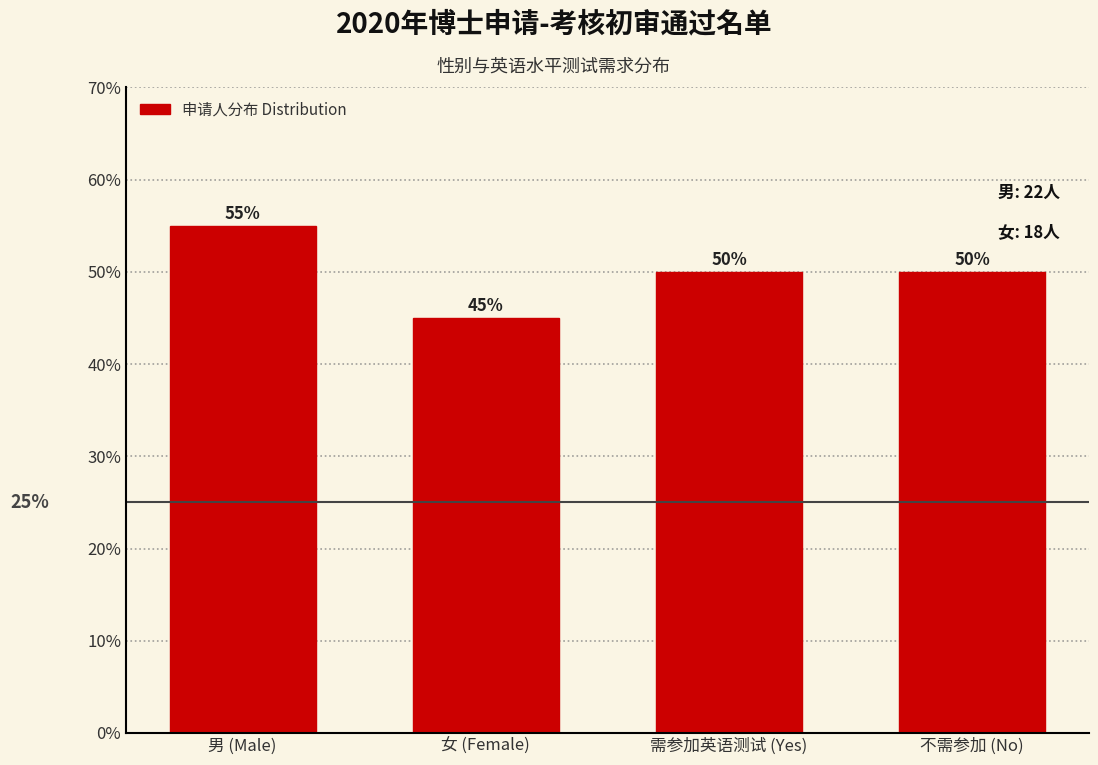

Reading left to right, what are all the values shown in this chart?

男 (Male)=55.0	女 (Female)=45.0	需参加英语测试 (Yes)=50.0	不需参加 (No)=50.0